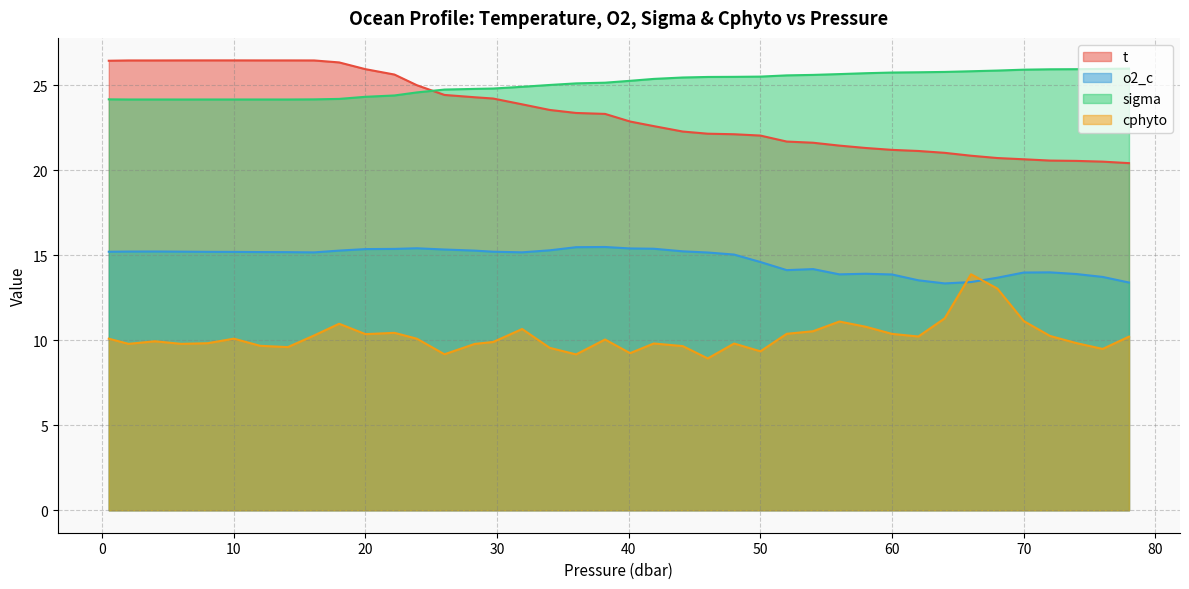

True or false: t has a value of 22.3 at 44.1.

True